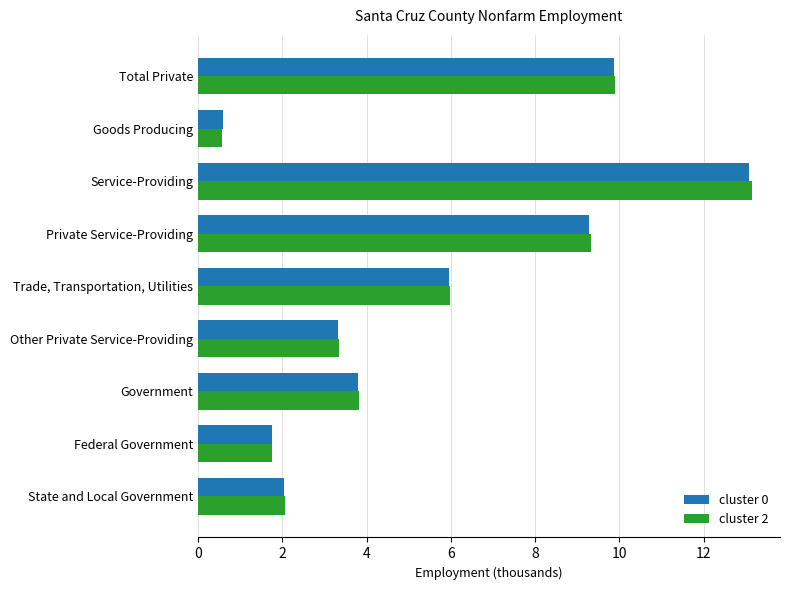

What is the sum of all cluster 2 values?

49.9